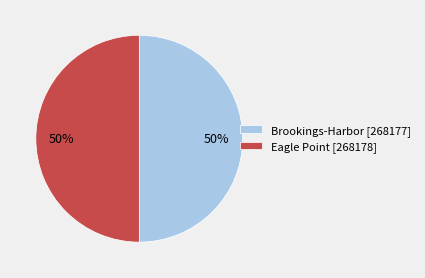

What is the ratio of the value at Eagle Point [268178] to the value at Brookings-Harbor [268177]?

1.0